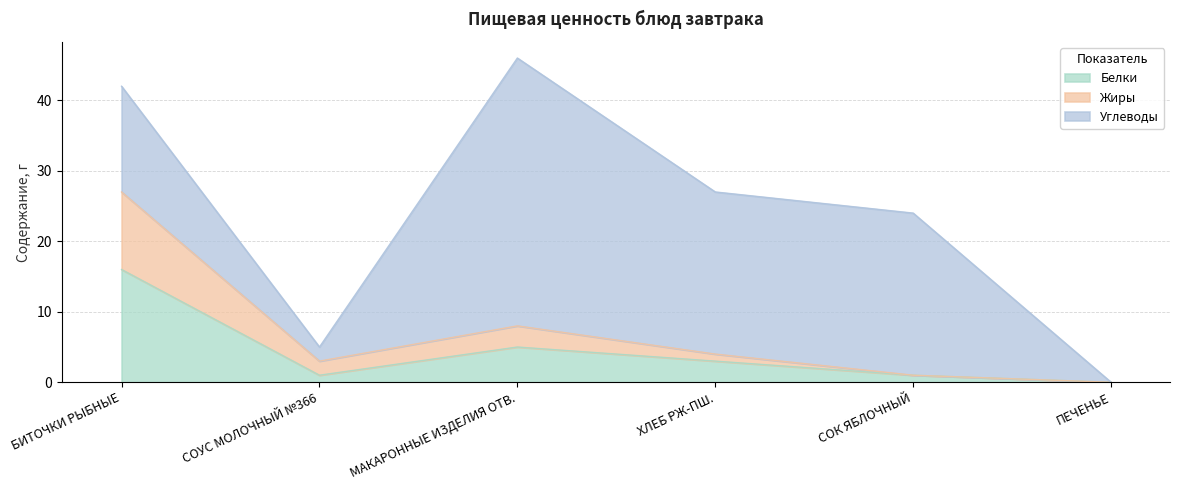

At which label does Жиры first exceed 4?

БИТОЧКИ РЫБНЫЕ